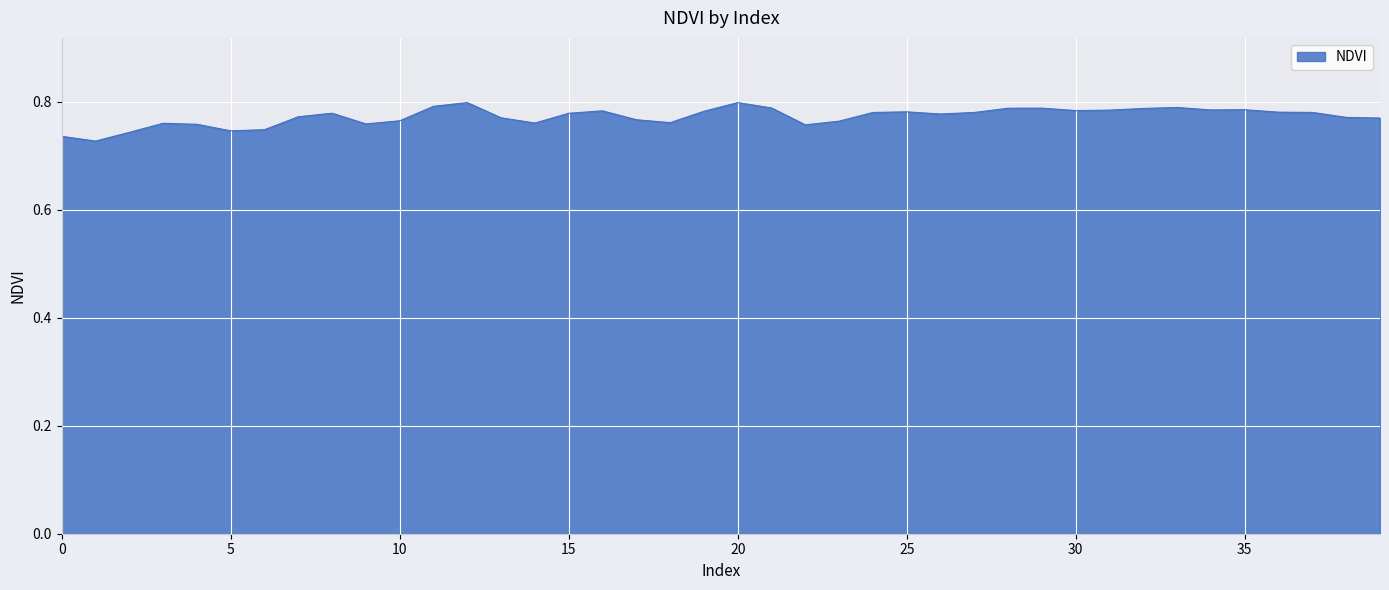

How many lines are shown in the chart?

1